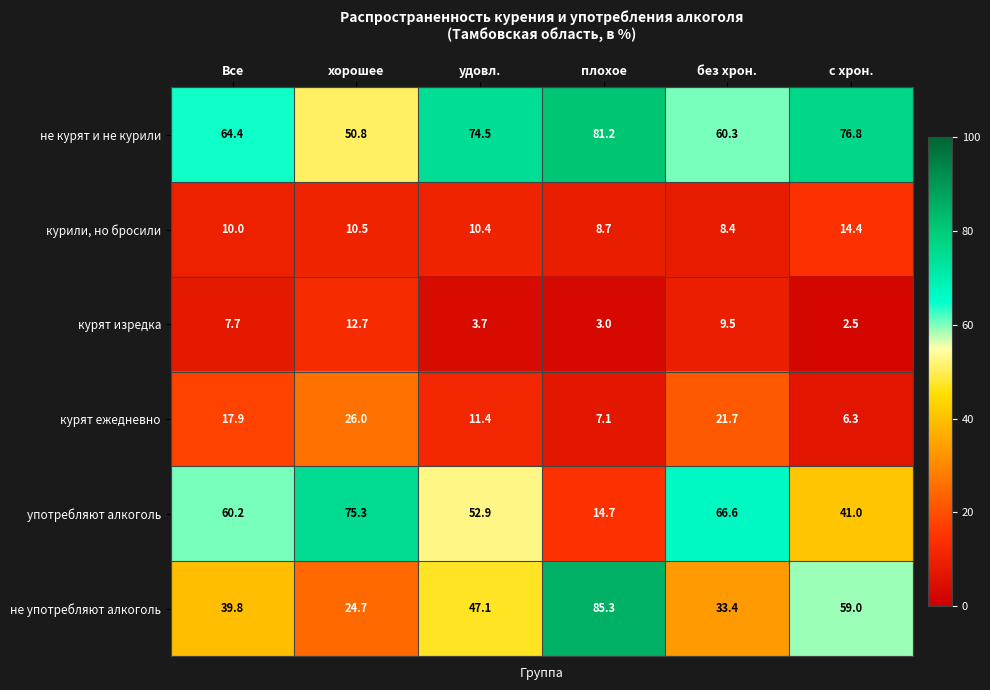

At how many categories does at least one series exceed 17?

6